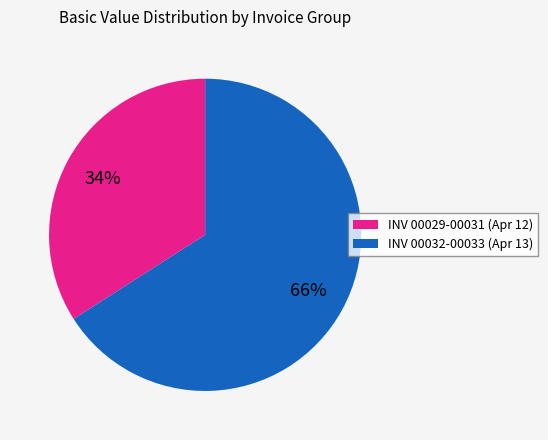

Is there any slice that represents more than half of the pie?

Yes